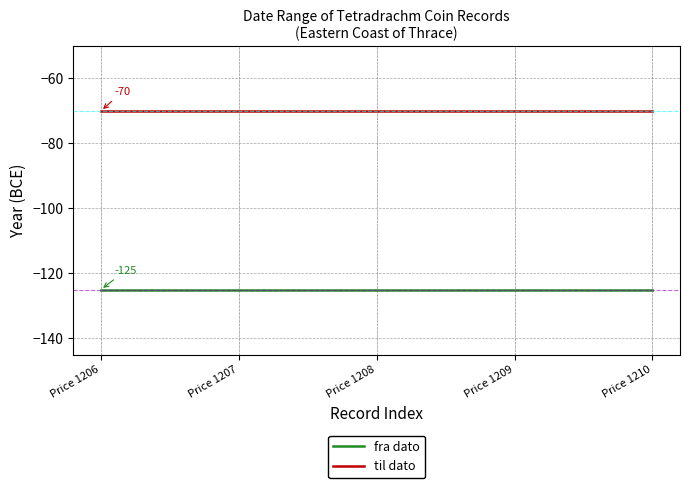

What is the minimum value shown in the chart?

-125